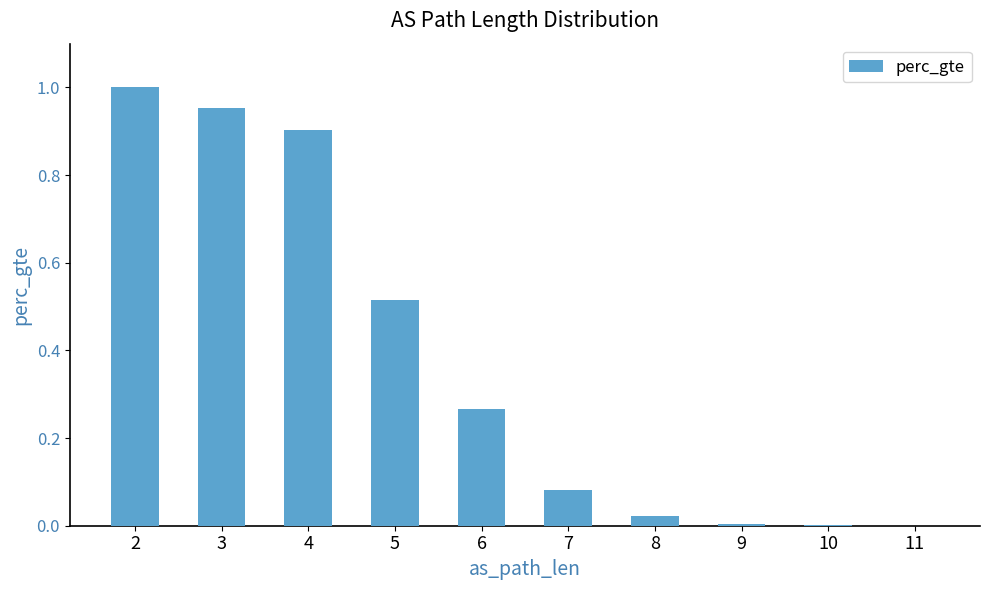

Between 6 and 4, which is larger?

4